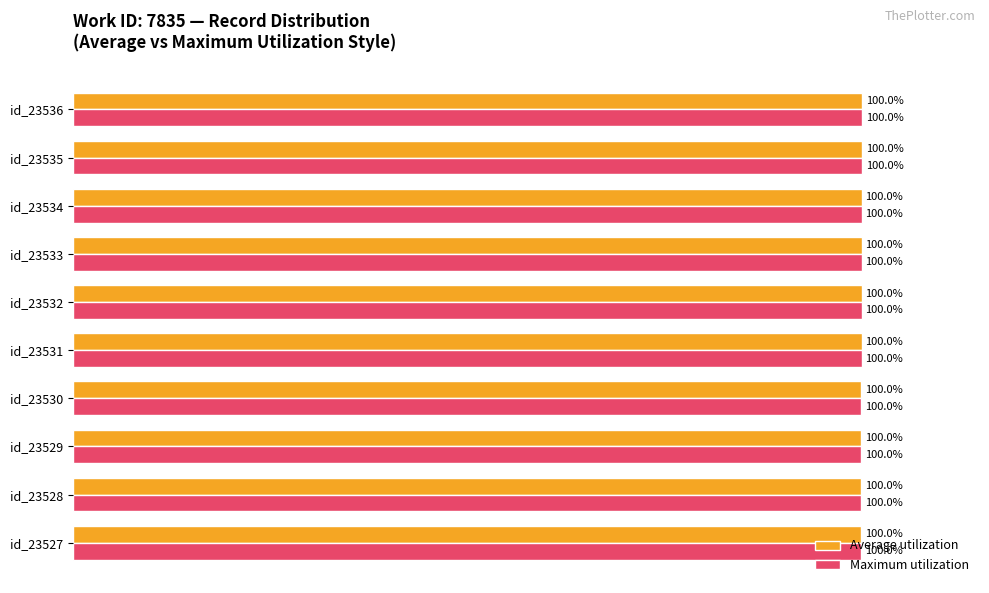

Where is Average utilization nearest to the value 99?

id_23527